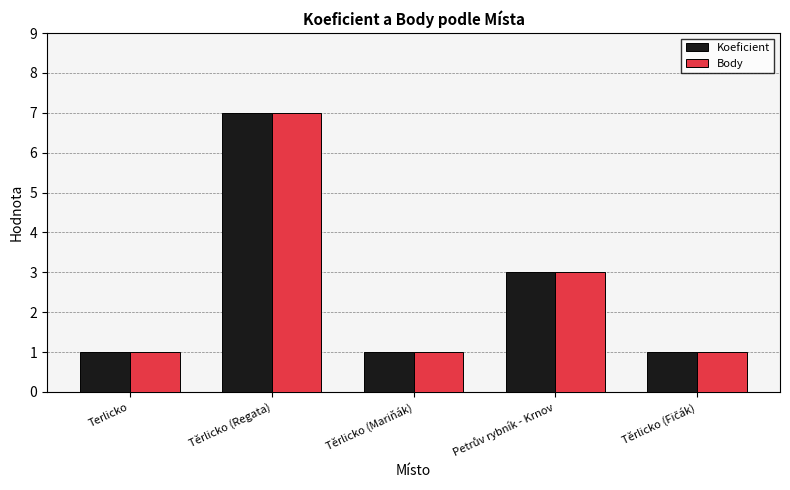

Count the number of data series in this chart.

2